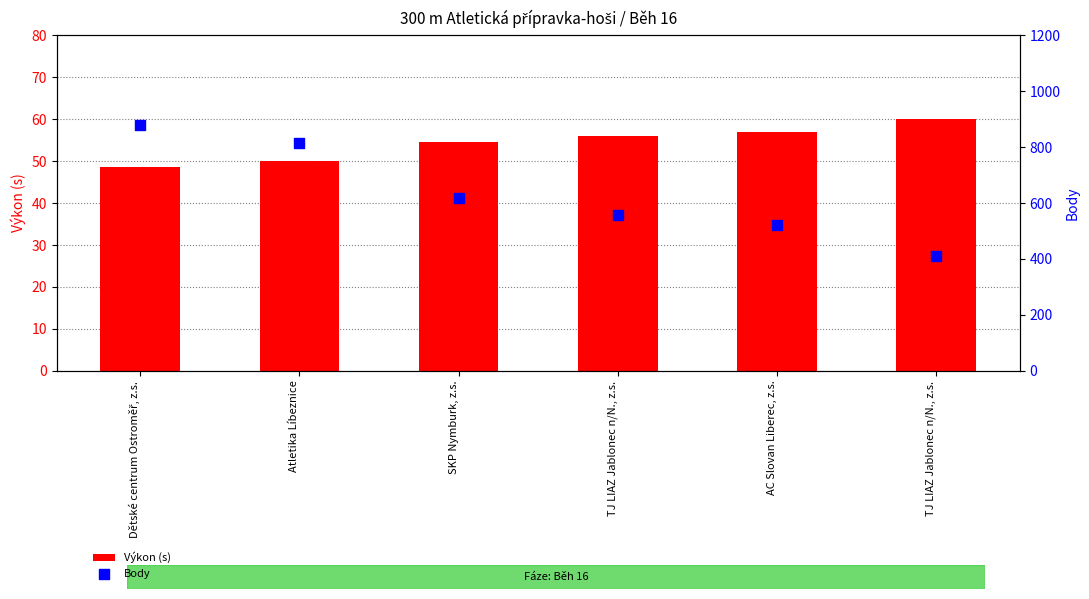

Is the value of Body at SKP Nymburk, z.s. greater than the value of Výkon (s) at TJ LIAZ Jablonec n/N., z.s.?

Yes